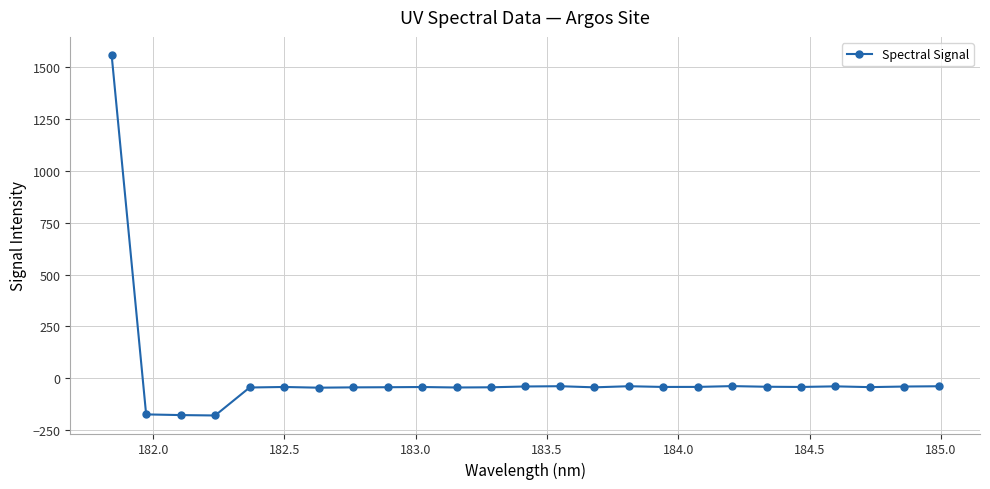

What is the greatest value displayed?

1556.9